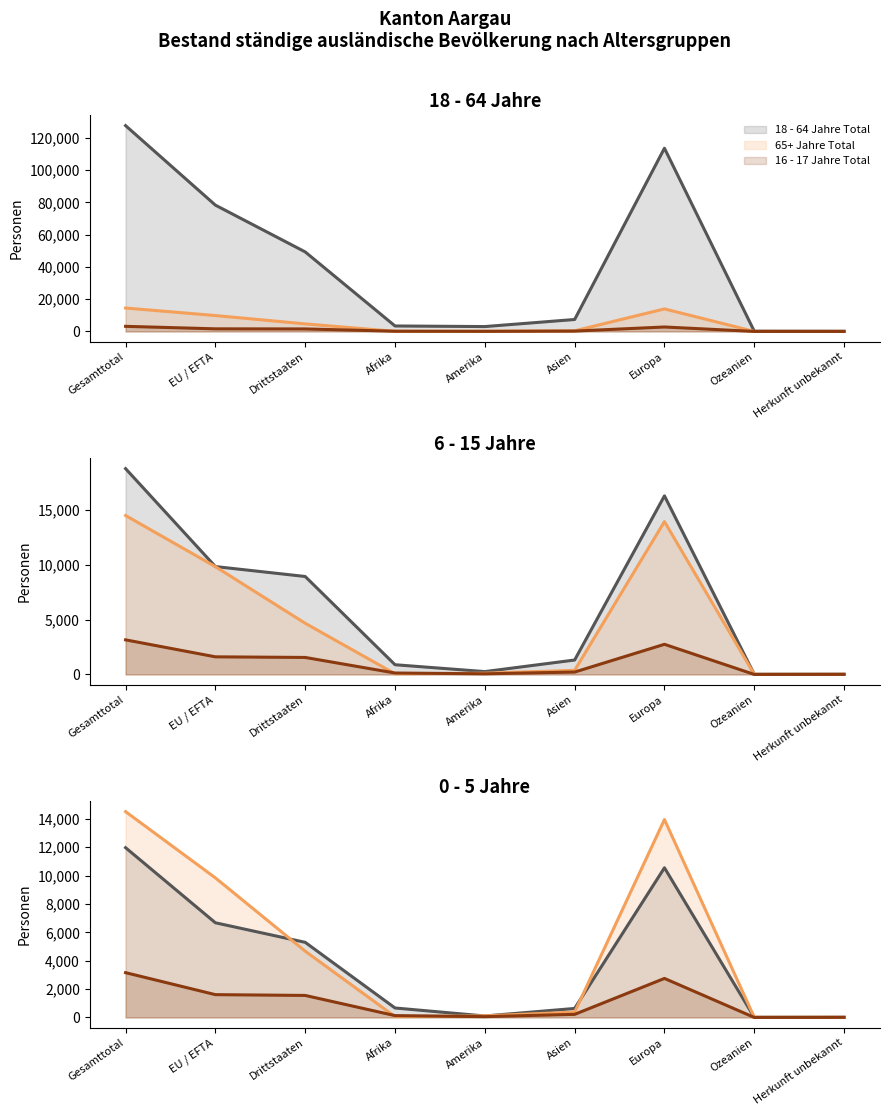

True or false: 65+ Jahre Total and 16 - 17 Jahre Total cross at least once.

True